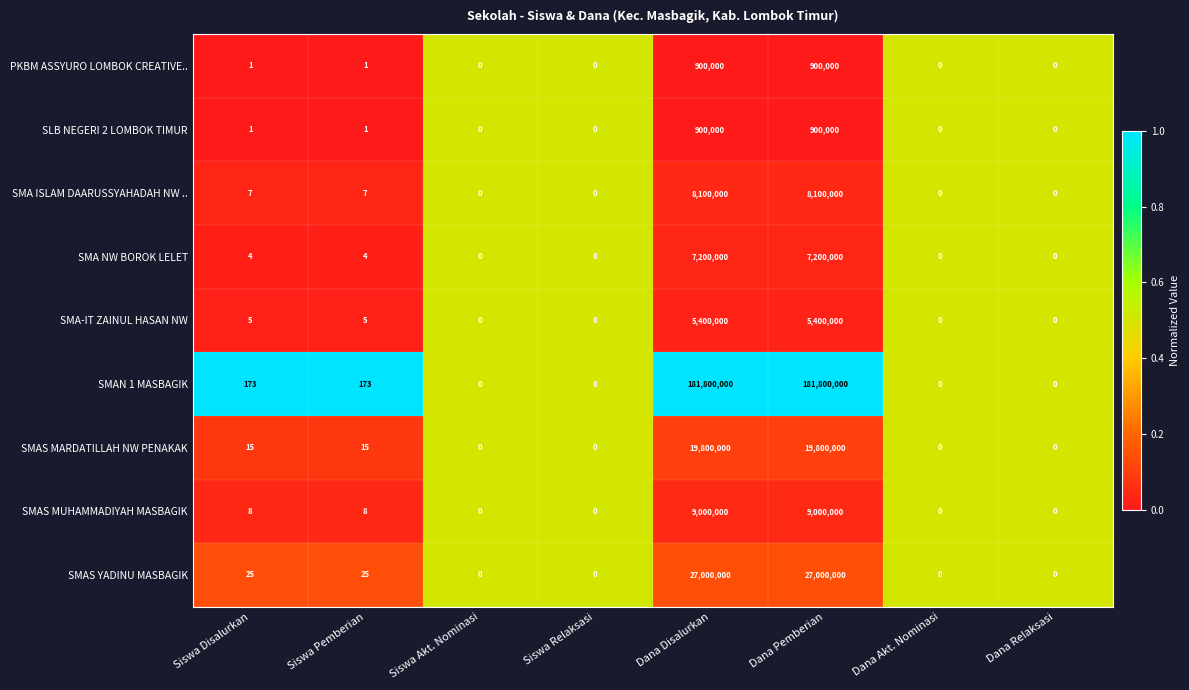

What is the average value of the PKBM ASSYURO LOMBOK CREATIVE.. series?

225000